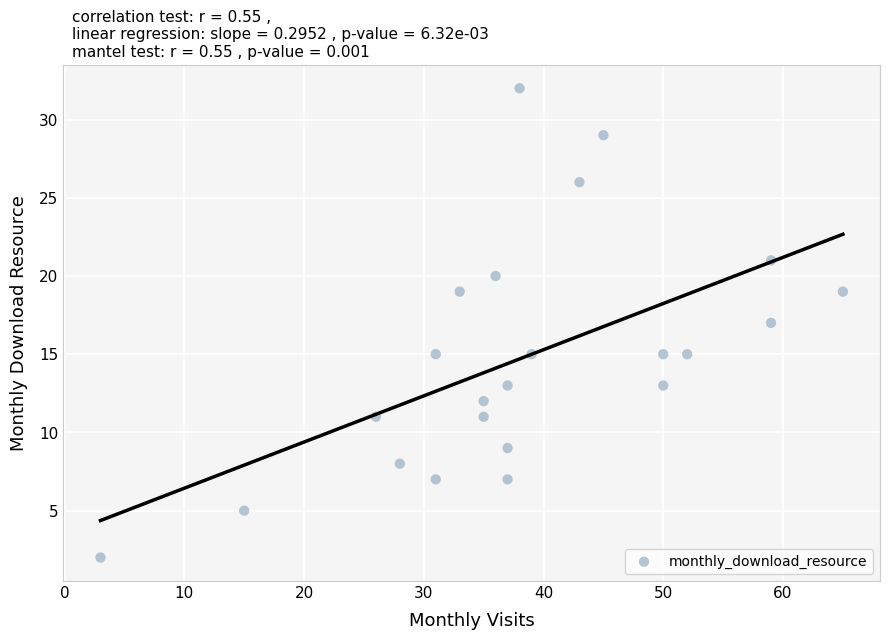

What is the range of X values (max minus min)?

62